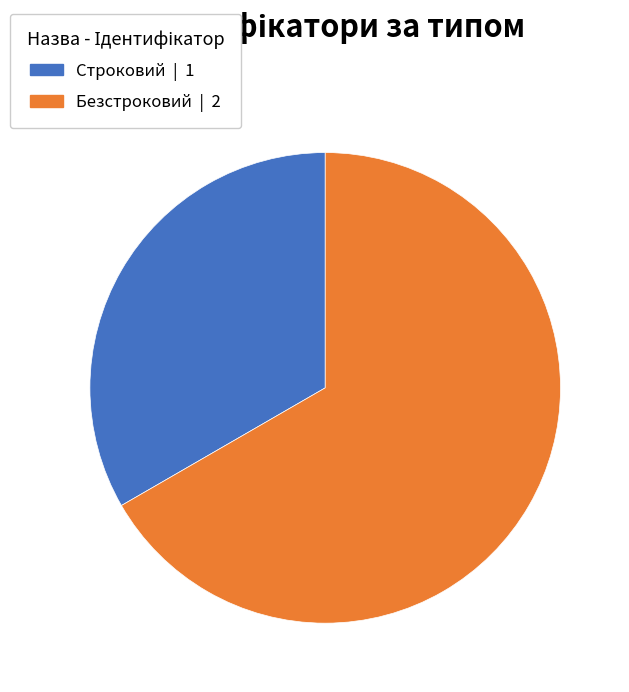

Combined, do Безстроковий | 2 and Строковий | 1 account for over 50%?

Yes